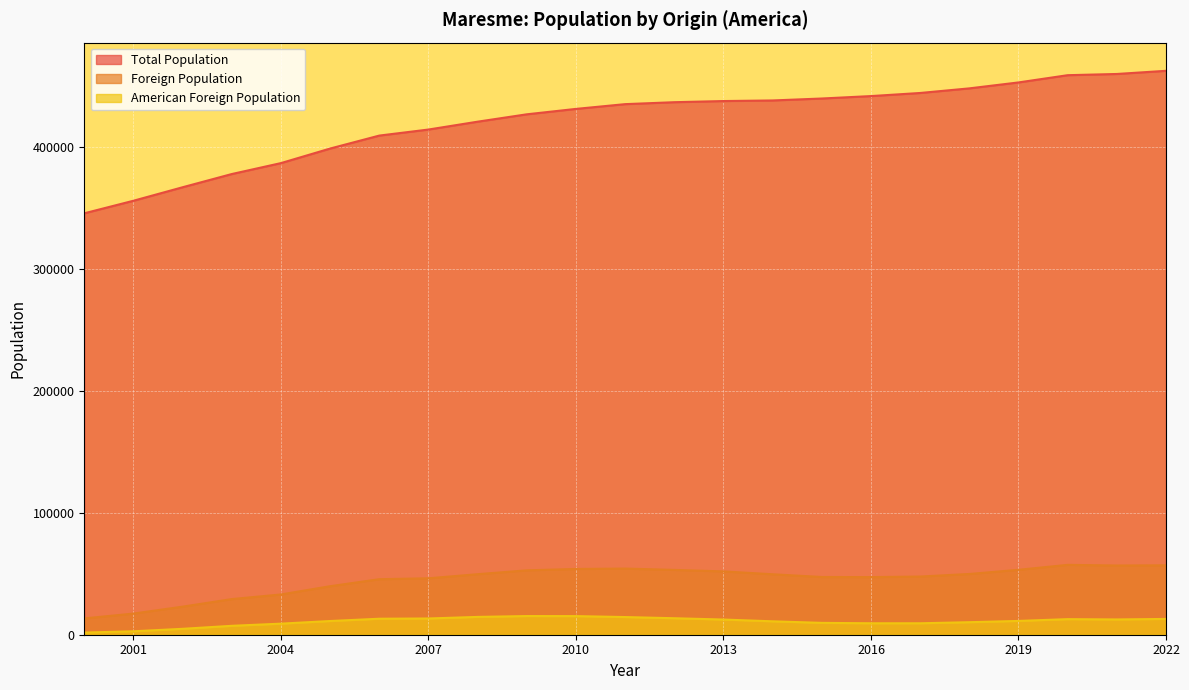

True or false: American Foreign Population and Total Population intersect in this chart.

False